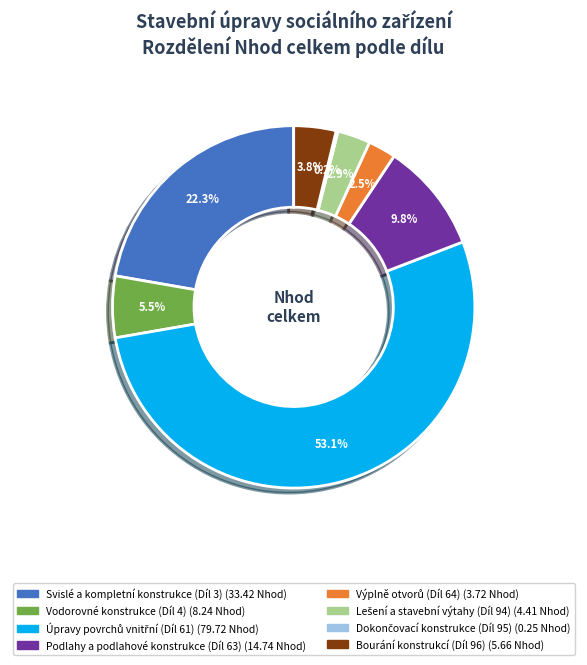

What percentage do Vodorovné konstrukce (Díl 4) and Podlahy a podlahové konstrukce (Díl 63) together represent?

15.3%